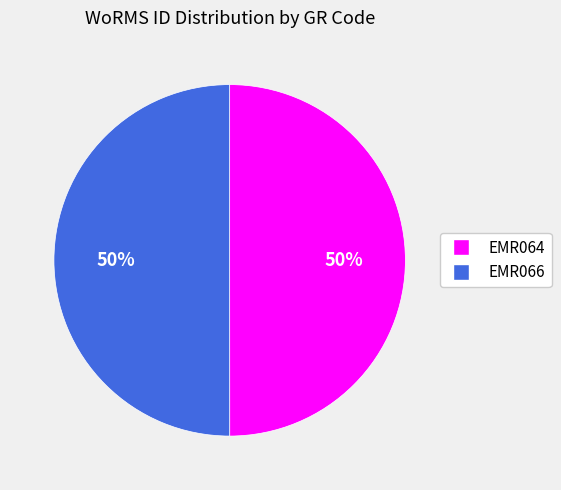

Is the sum of EMR064 and EMR066 greater than half?

Yes